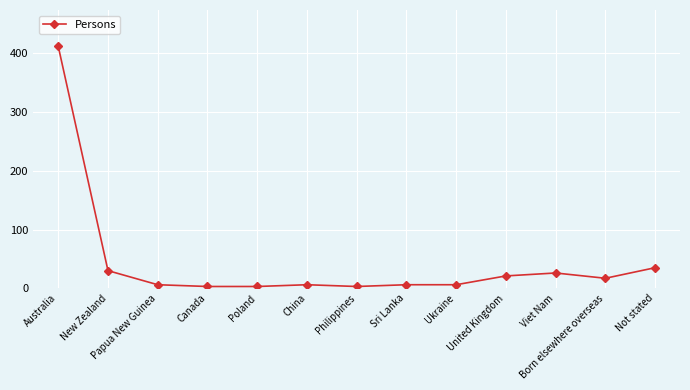

Which has a higher value, Sri Lanka or United Kingdom?

United Kingdom